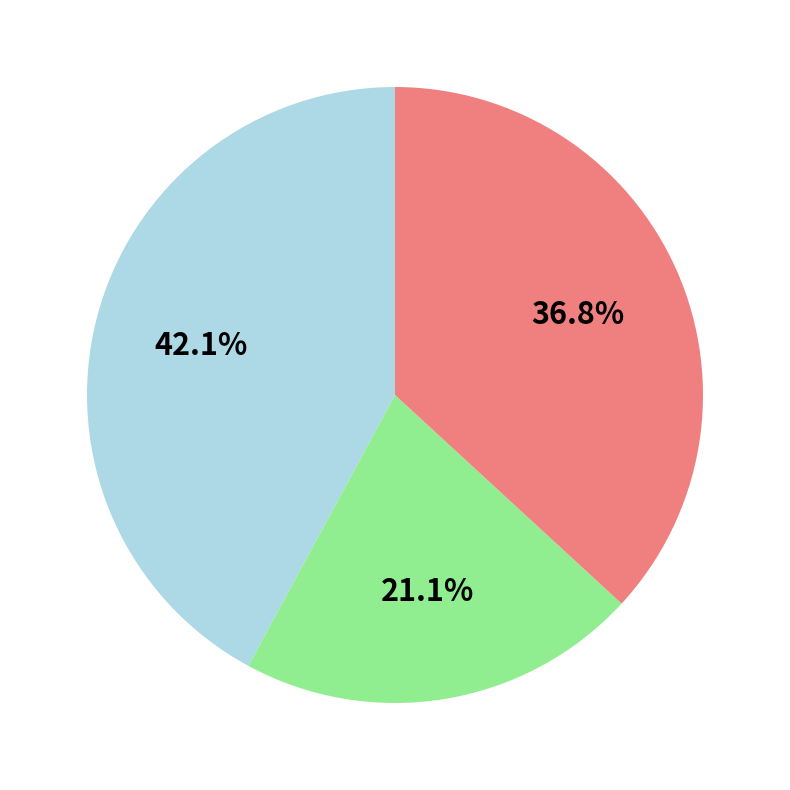

Does any single category account for the majority?

No